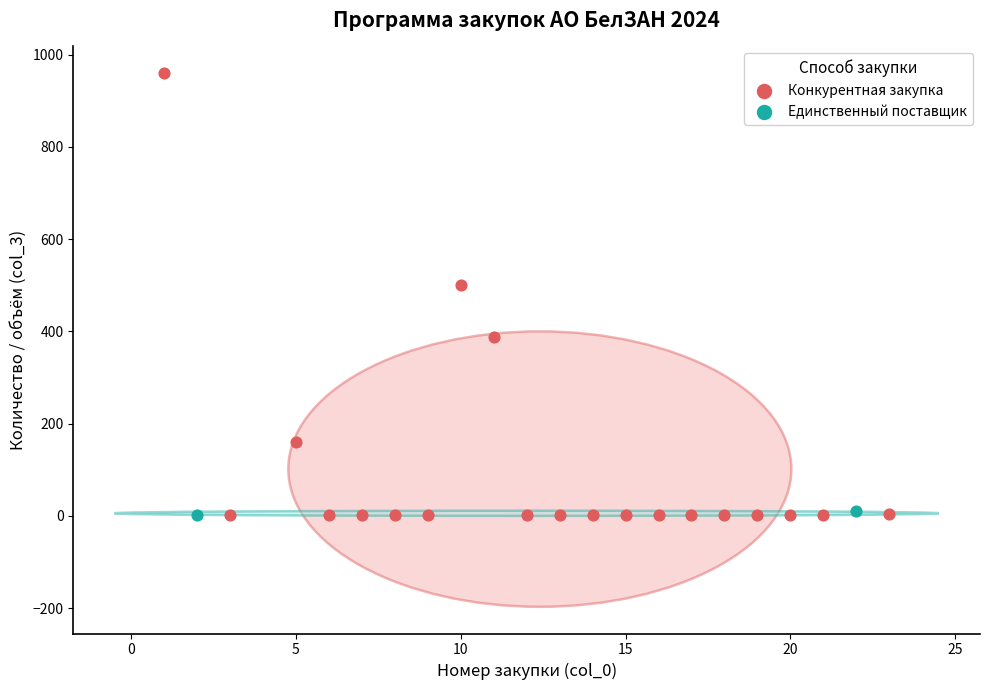

What are all the series names shown in the legend?

Конкурентная закупка, Единственный поставщик